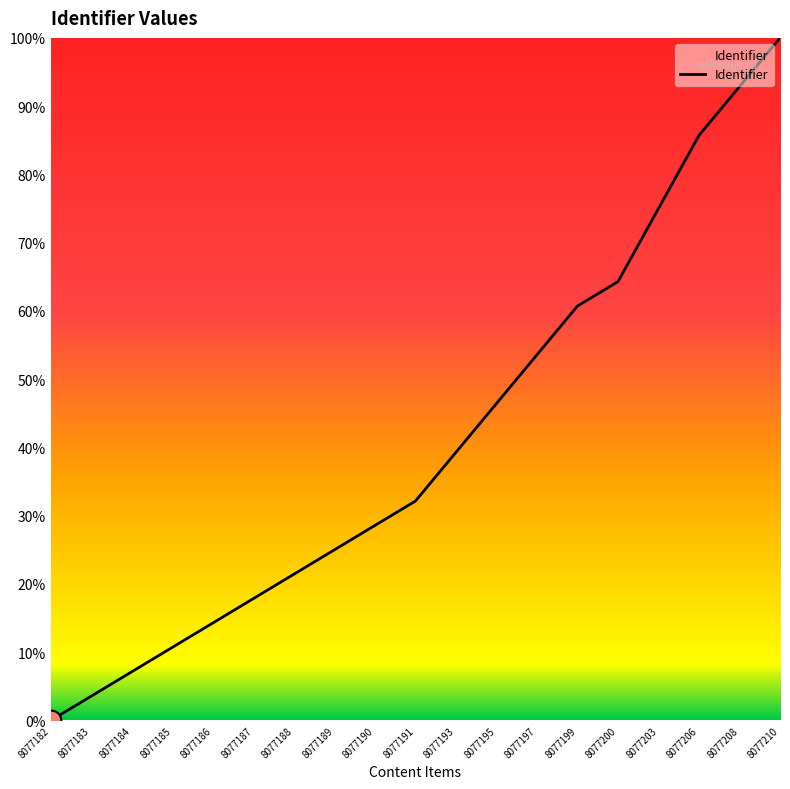

What is the change in value from 8077189 to 8077200?

+39.3